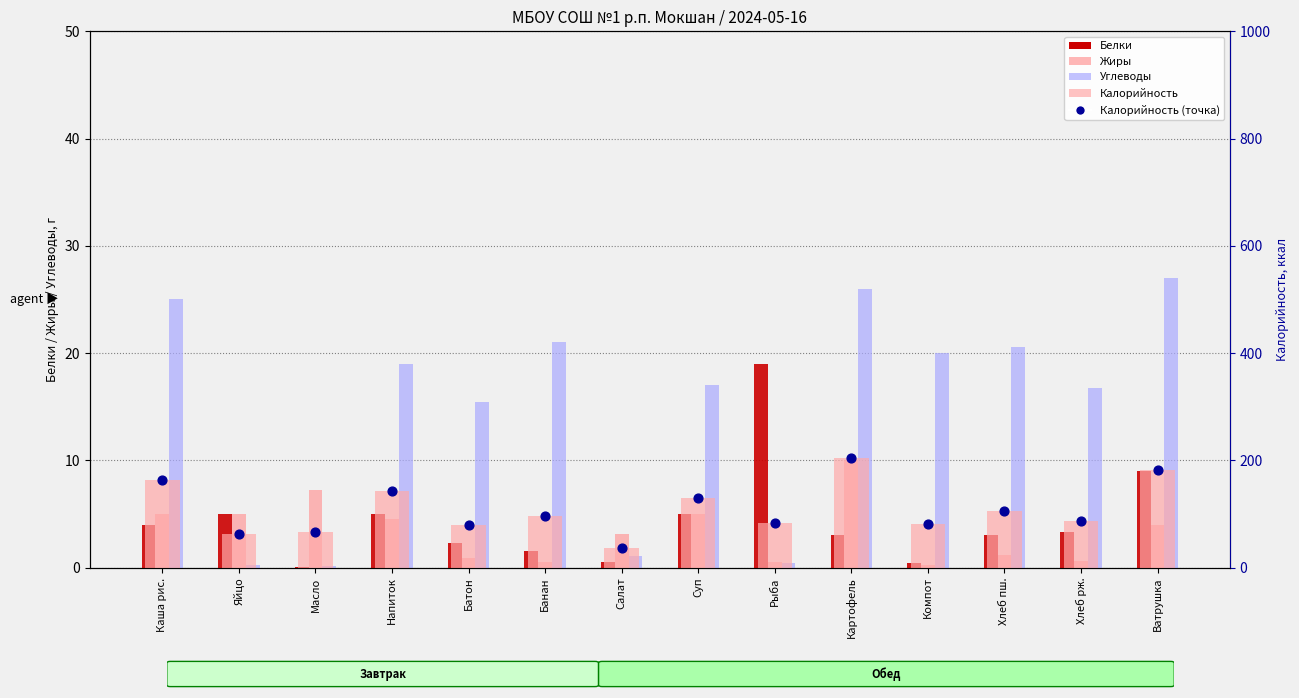

Which series reaches the maximum Y coordinate?

Калорийность